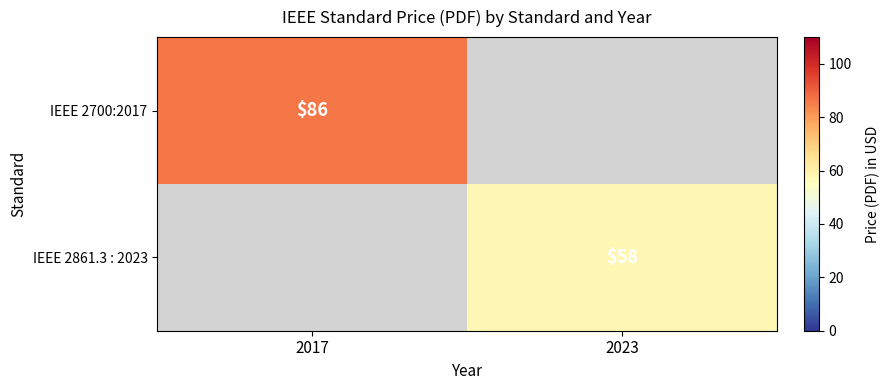

Is the value of IEEE 2700:2017 at 2017 greater than the value of IEEE 2861.3 : 2023 at 2023?

Yes